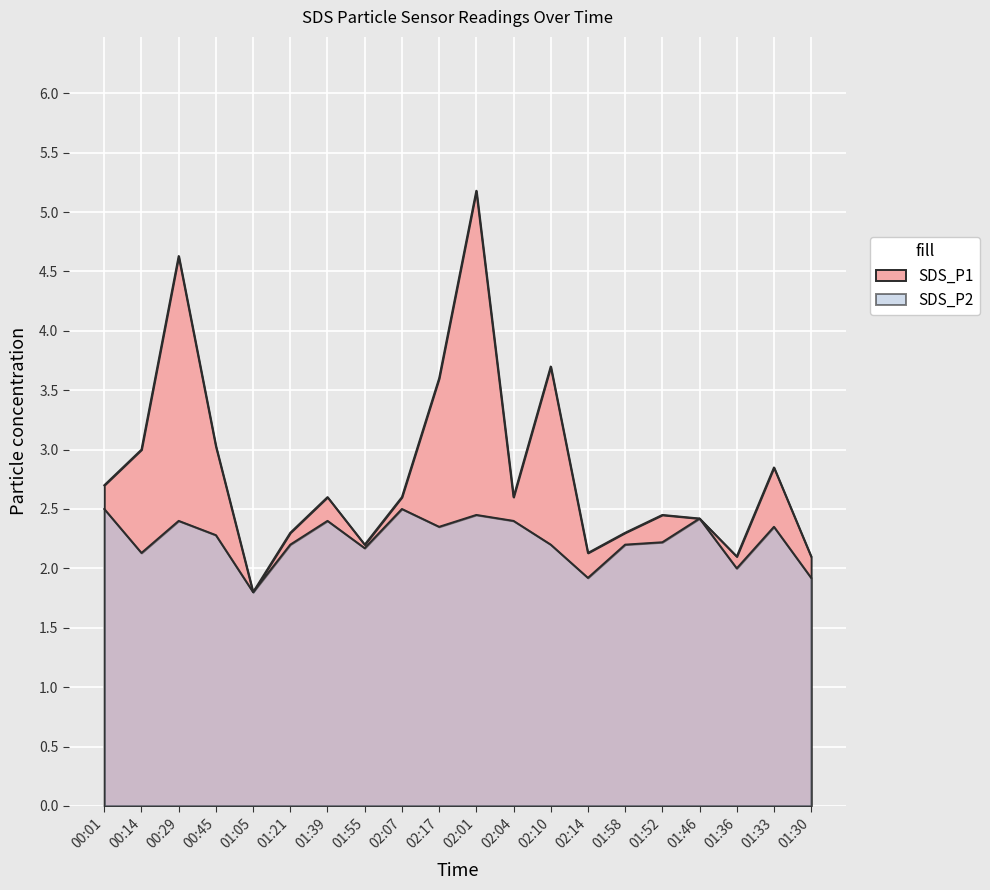

What is the greatest value displayed?

5.2